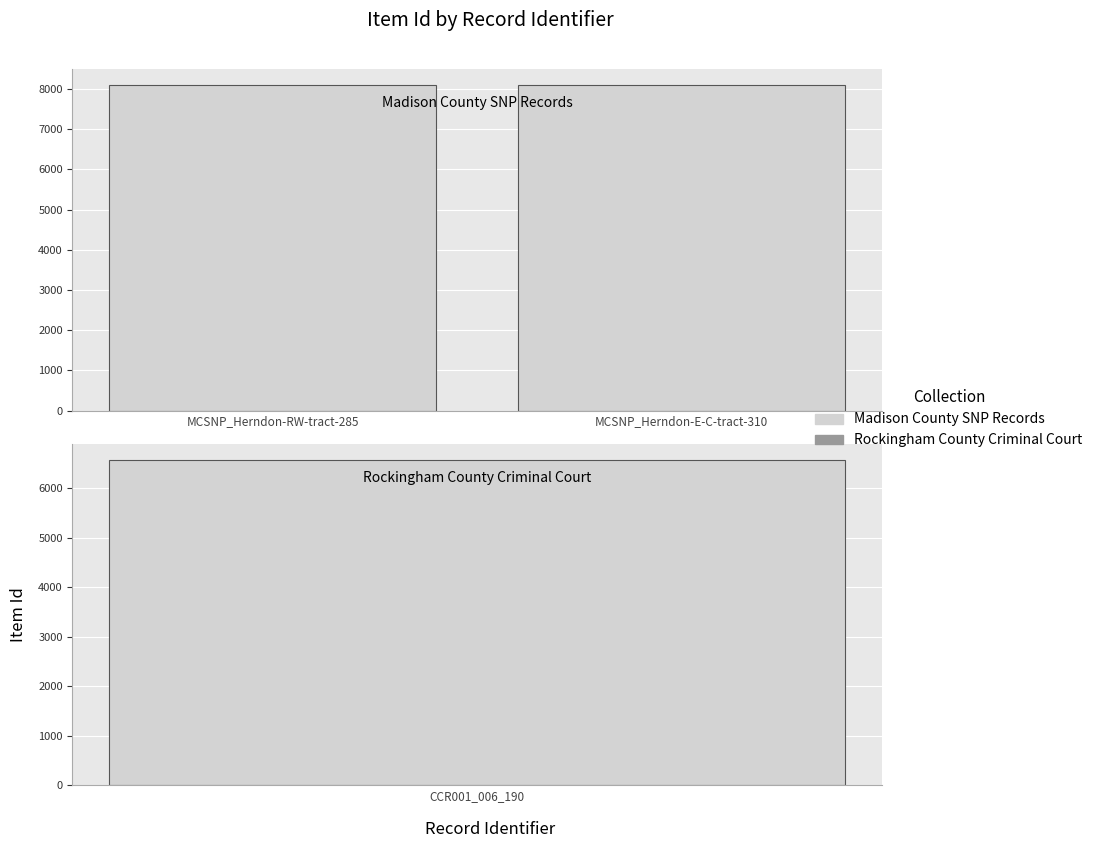

What is the difference between the values at MCSNP_Herndon-RW-tract-285 and MCSNP_Herndon-E-C-tract-310?

1